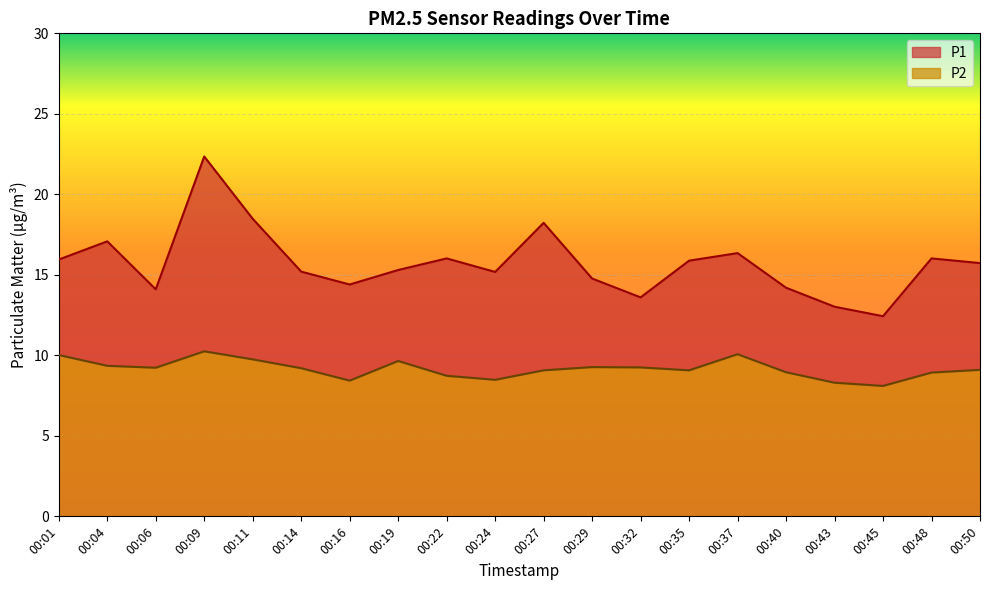

List the series in order of their peak value, highest first.

P1, P2